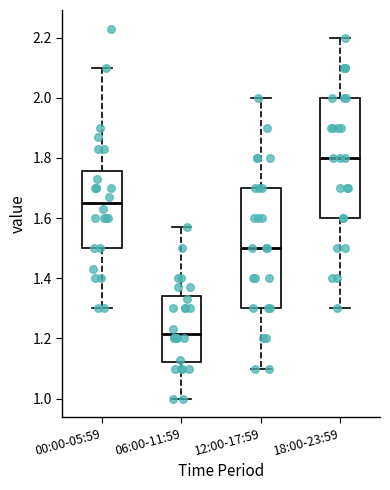

Reading left to right, read every box against the y-axis: the position of its median line, the range the box covers, and the ends of its whiskers. The values are not printed on the chart, so give them approximately, as read against the axis.

00:00-05:59: median 1.66, box 1.50 to 1.76, whiskers 1.30 to 2.10
06:00-11:59: median 1.22, box 1.12 to 1.34, whiskers 1.00 to 1.58
12:00-17:59: median 1.50, box 1.30 to 1.70, whiskers 1.10 to 2.00
18:00-23:59: median 1.80, box 1.60 to 2.00, whiskers 1.30 to 2.20